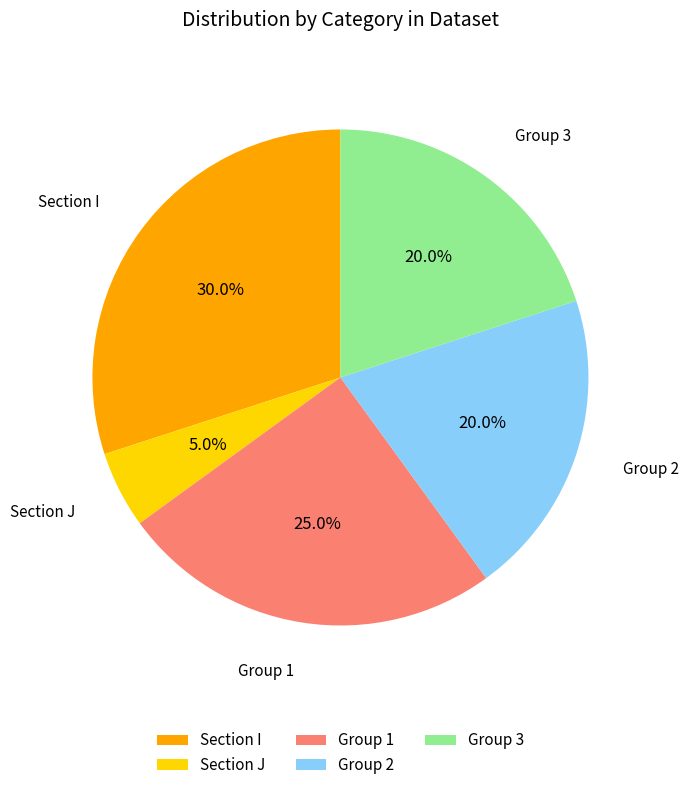

What is the largest slice in the pie chart?

Section I